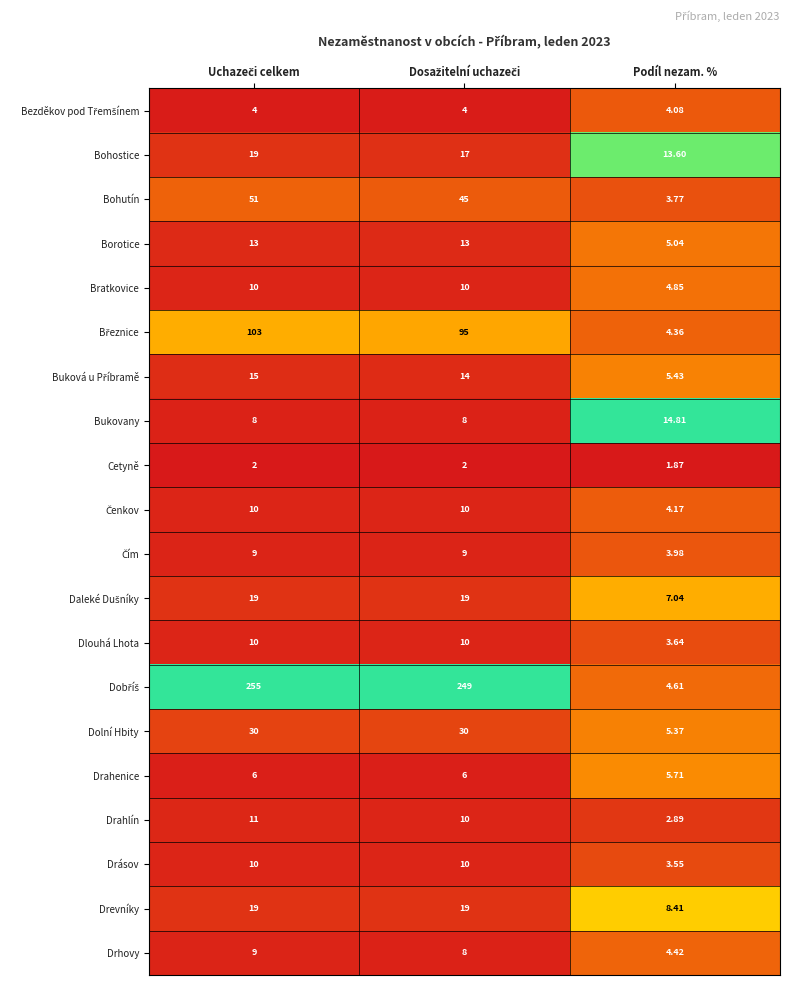

At which label is Borotice closest to 9?

Podíl nezam. %